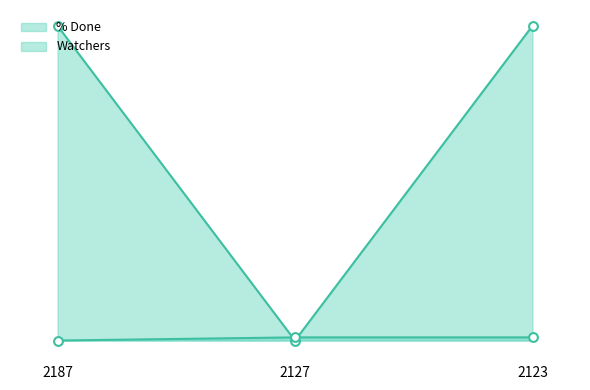

Which series contains the lowest Y value?

% Done line